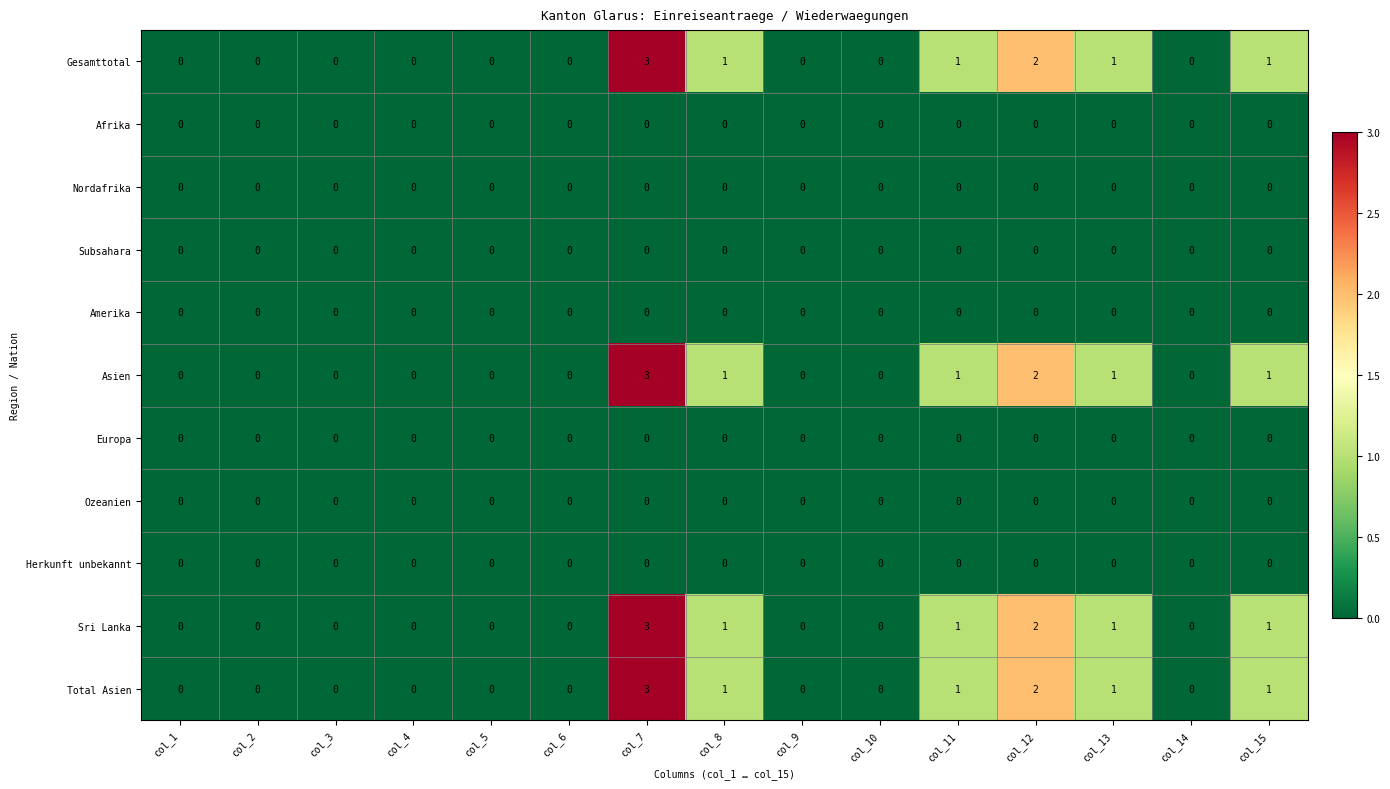

Is it true that Asien equals 1 at col_9?

False